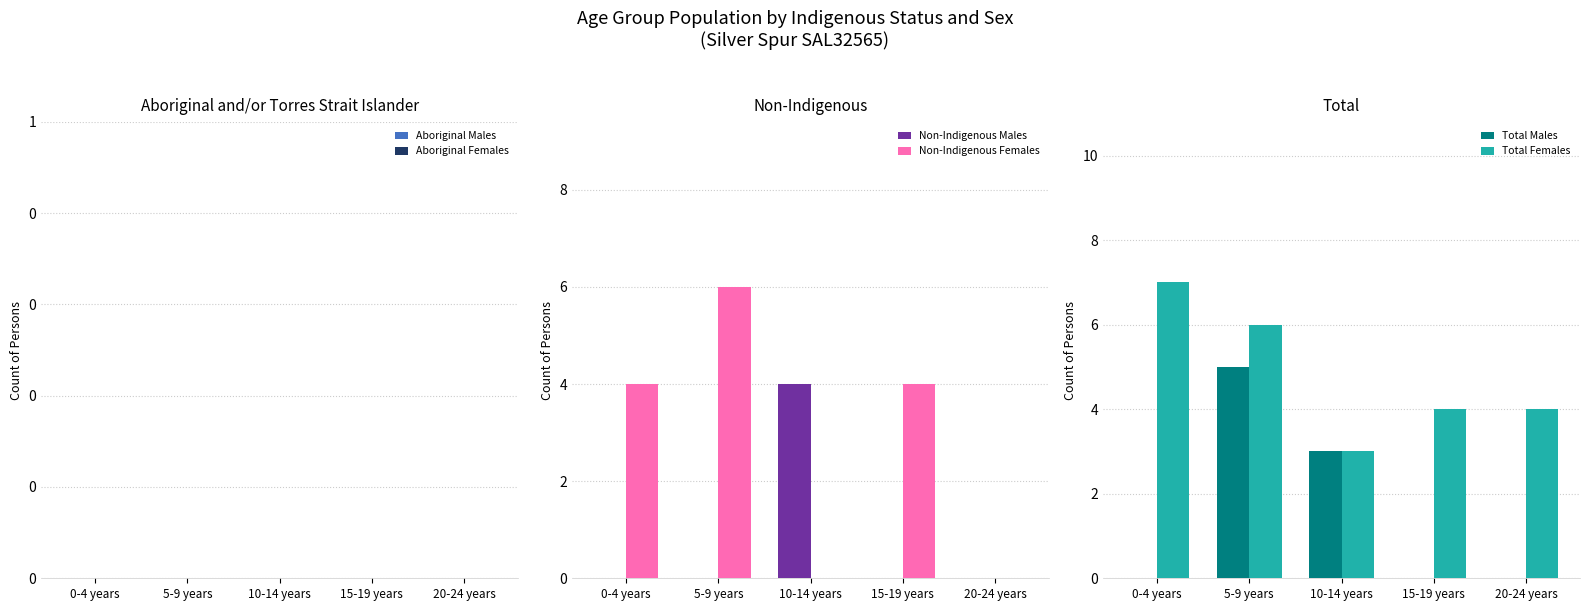

At which label does Non-Indigenous Females first exceed 4?

5-9 years